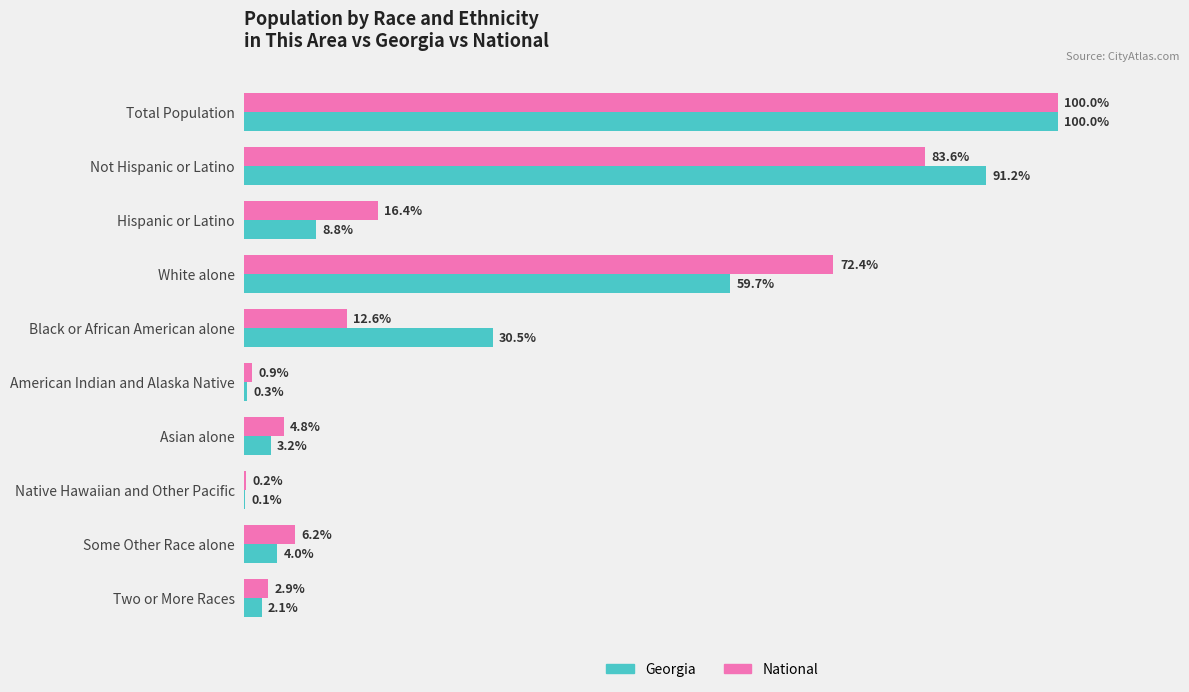

Which category has the highest value in the Georgia series?

Total Population